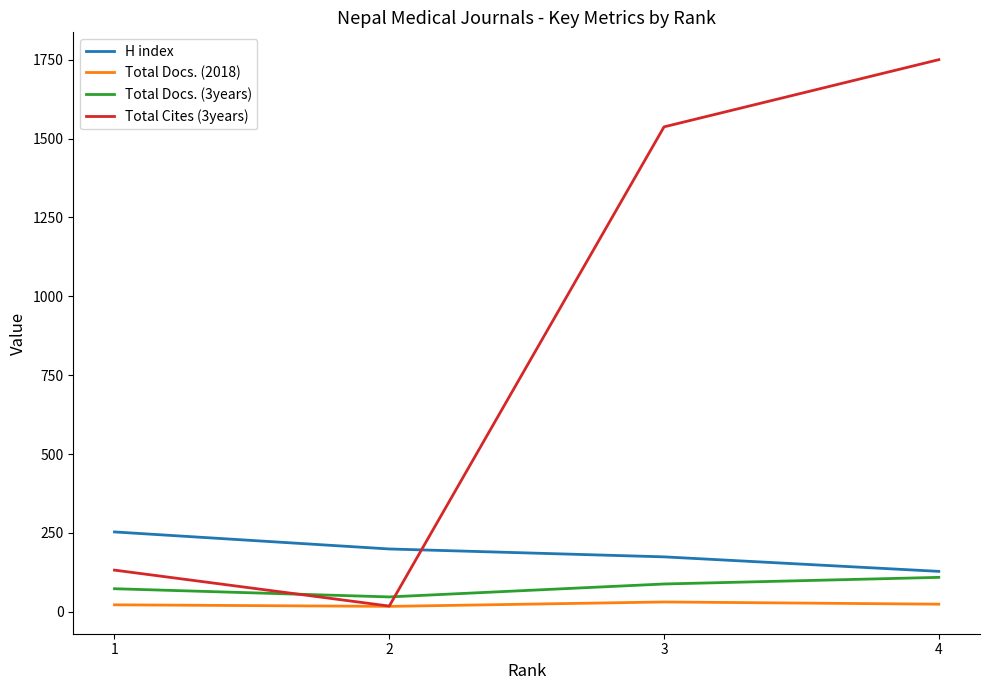

True or false: Total Docs. (3years) and Total Docs. (2018) intersect in this chart.

False